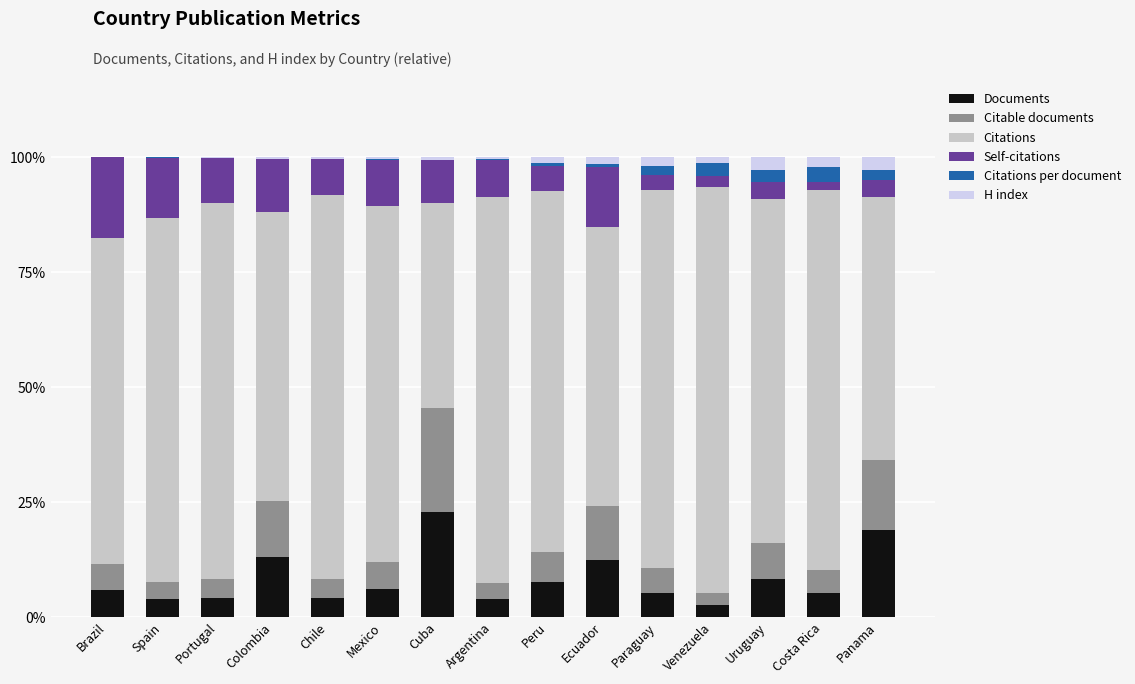

The value of Documents at Paraguay is 5.3. True or false?

True